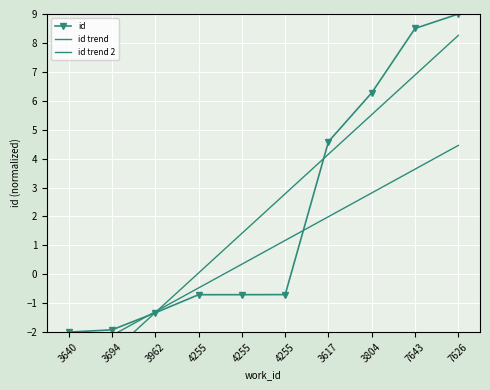

What is the difference between the maximum and minimum values in the id trend 2 series?

7.4